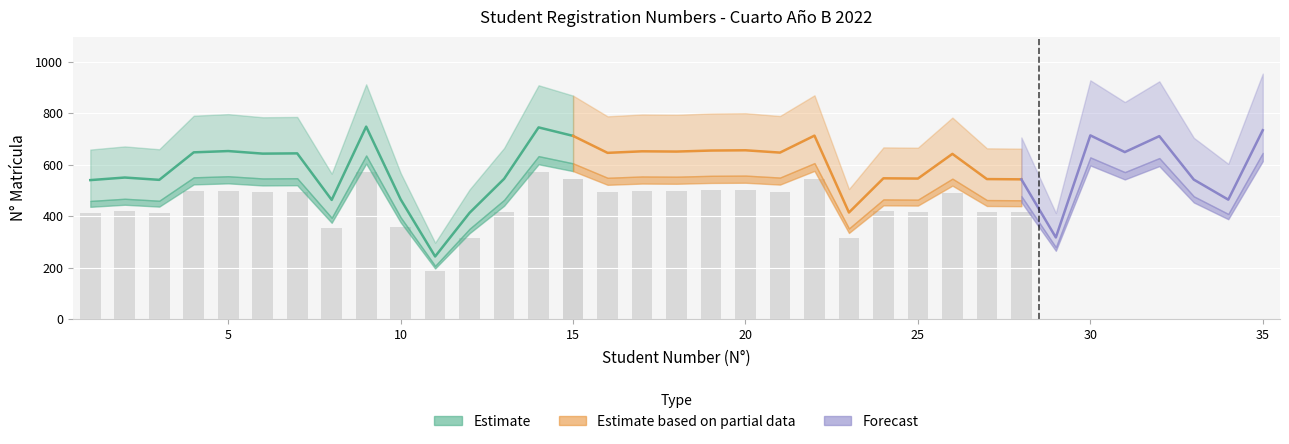

Which label corresponds to the smallest value in the chart?

11